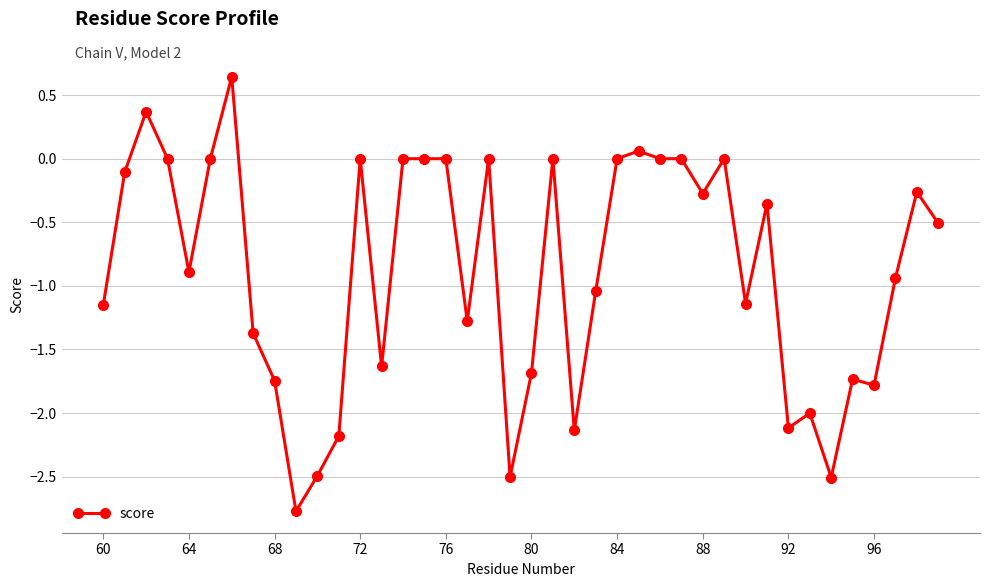

How many categories are shown in the chart?

40